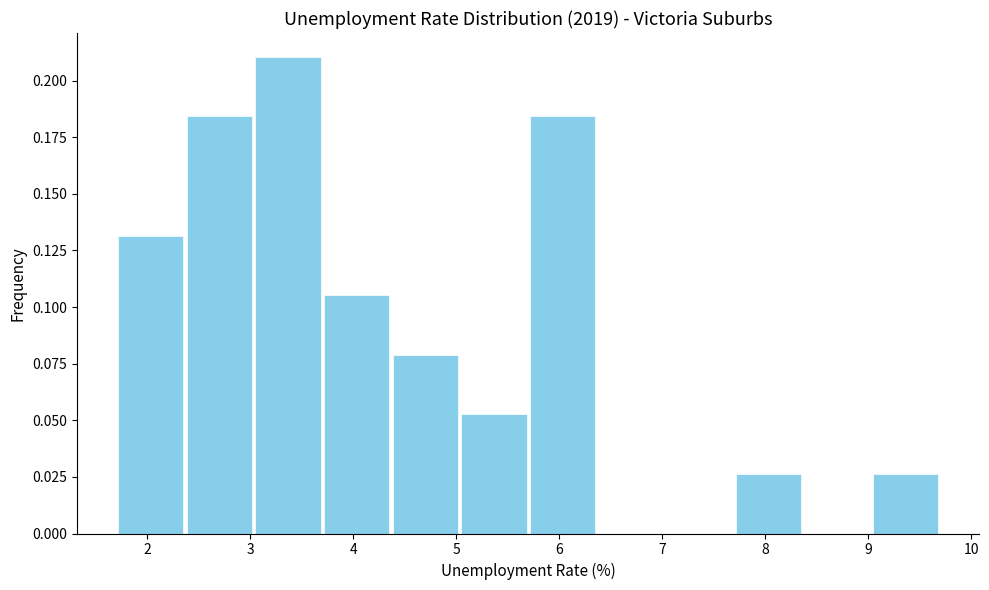

How tall is the bar that spans 2.4 to 3.0 on the x-axis? Neither the bar edges nor the heights are printed on the chart, so give them approximately, as read against the axes.

0.185